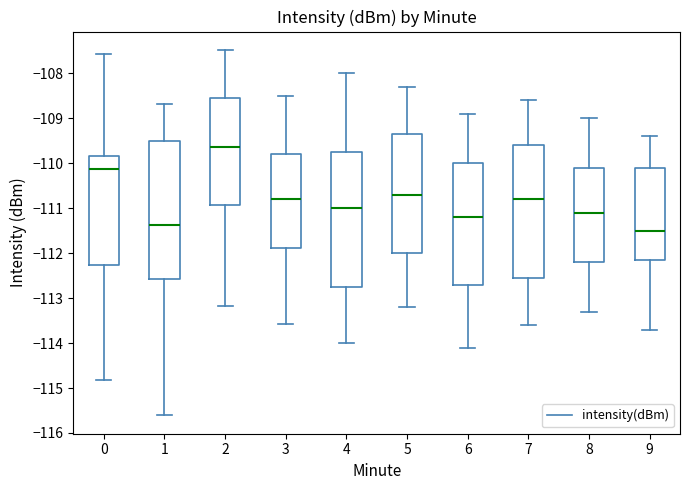

Reading left to right, transcribe this box plot: for each box, give where its median line is, the range the box spans, and where its two whiskers end, as read against the y-axis. The values are not printed on the chart, so give them approximately, as read against the axis.

0: median -110.1, box -112.3 to -109.8, whiskers -114.8 to -107.6
1: median -111.4, box -112.6 to -109.5, whiskers -115.6 to -108.7
2: median -109.6, box -110.9 to -108.5, whiskers -113.2 to -107.5
3: median -110.8, box -111.9 to -109.8, whiskers -113.6 to -108.5
4: median -111.0, box -112.7 to -109.7, whiskers -114.0 to -108.0
5: median -110.7, box -112.0 to -109.3, whiskers -113.2 to -108.3
6: median -111.2, box -112.7 to -110.0, whiskers -114.1 to -108.9
7: median -110.8, box -112.5 to -109.6, whiskers -113.6 to -108.6
8: median -111.1, box -112.2 to -110.1, whiskers -113.3 to -109.0
9: median -111.5, box -112.1 to -110.1, whiskers -113.7 to -109.4